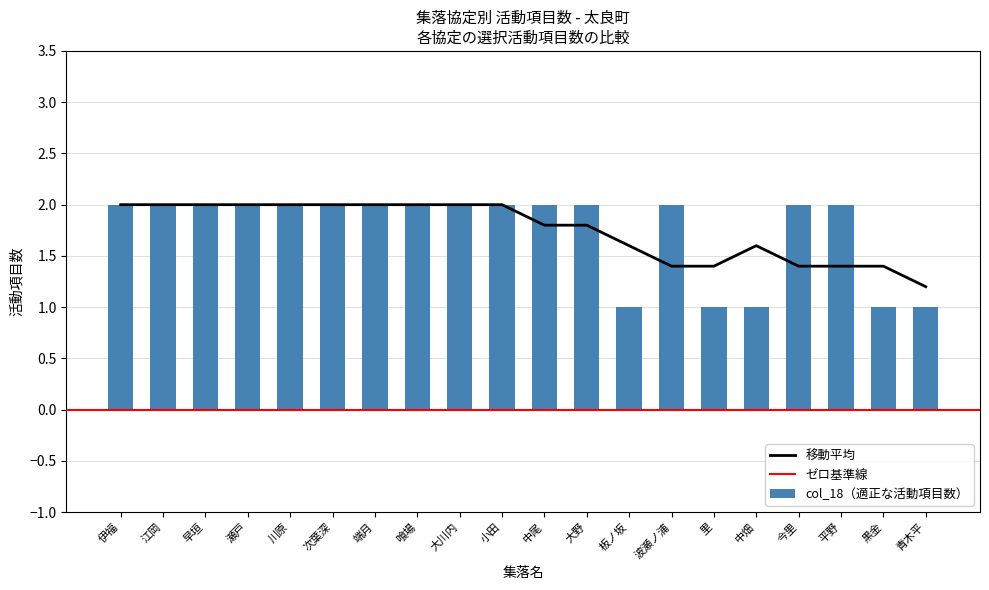

The col_18（適正な活動項目数） series shows 2 at 黒金. True or false?

False